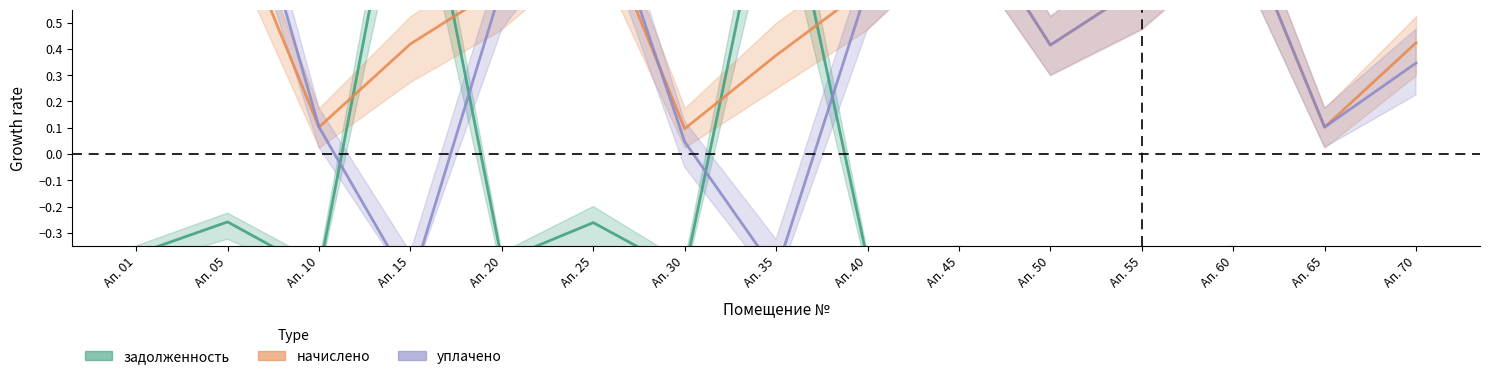

Is it true that начислено equals 0.1 at Ап. 65?

True